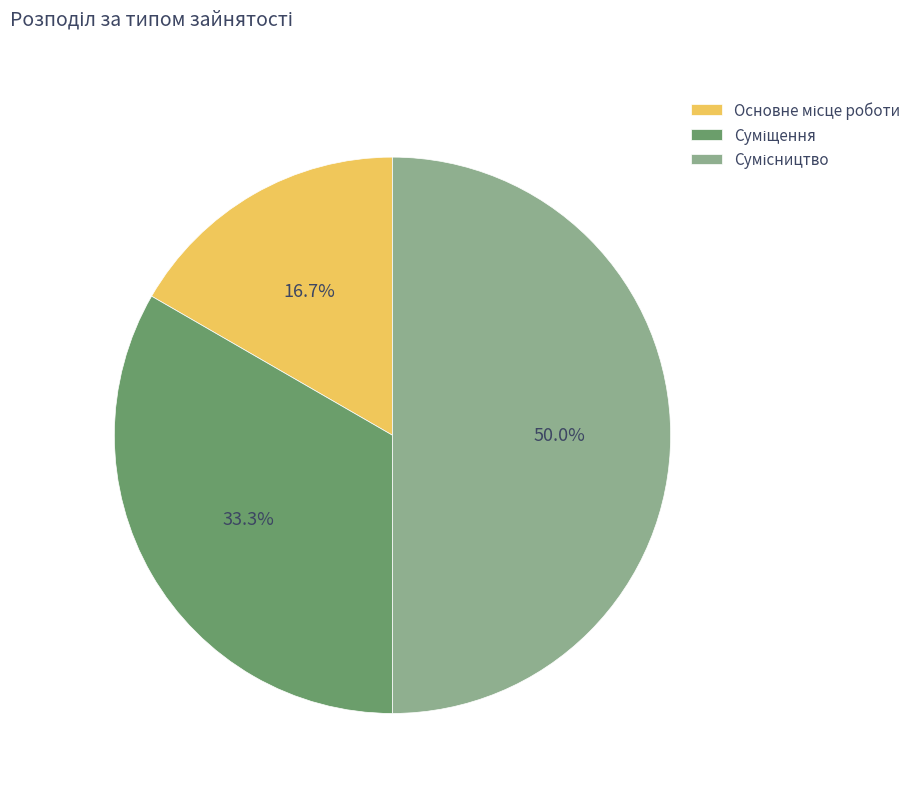

Which slice is the smallest?

Основне місце роботи